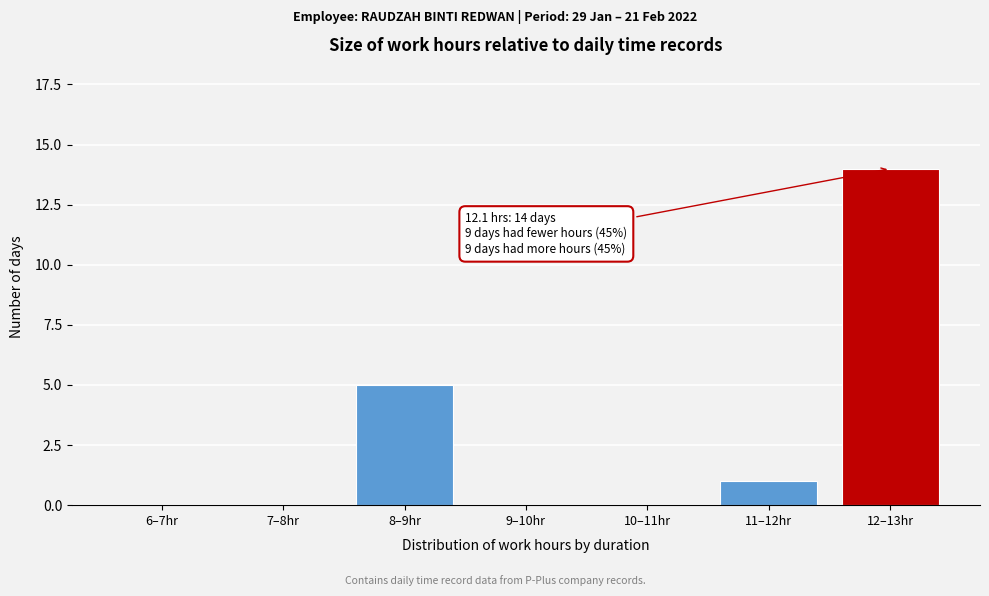

Reading left to right, list all the values displayed in this chart.

6–7hr=0	7–8hr=0	8–9hr=5	9–10hr=0	10–11hr=0	11–12hr=1	12–13hr=14